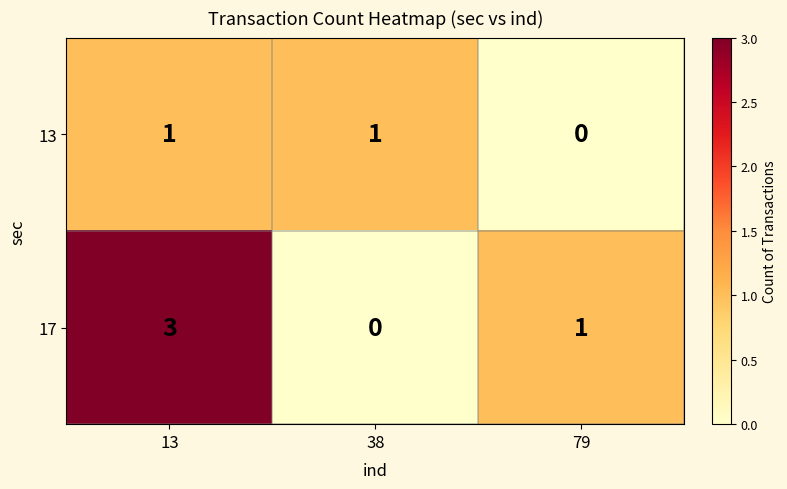

What is the sum of all 17 values?

4